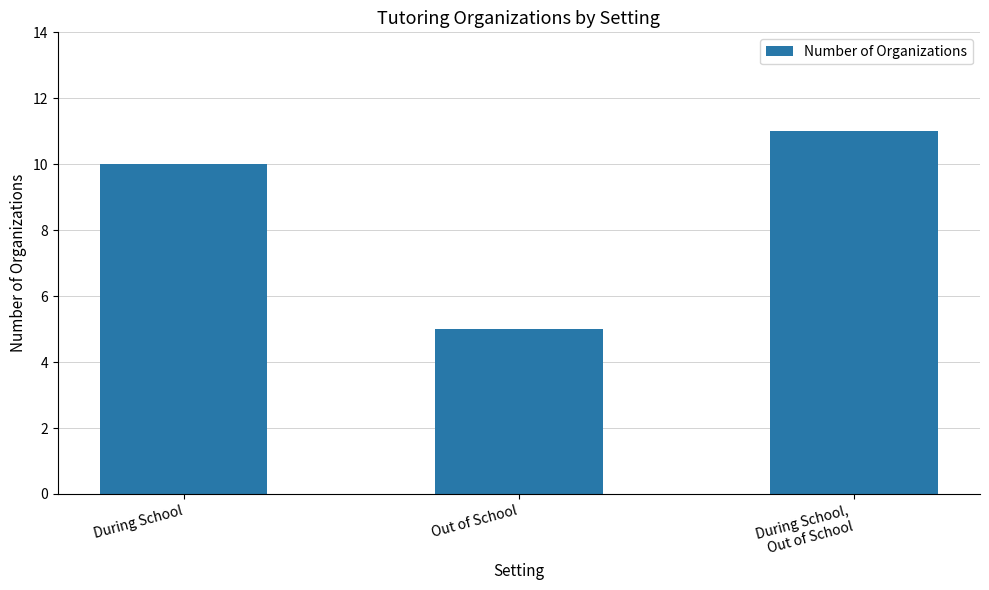

What is the difference between the maximum and minimum values?

6